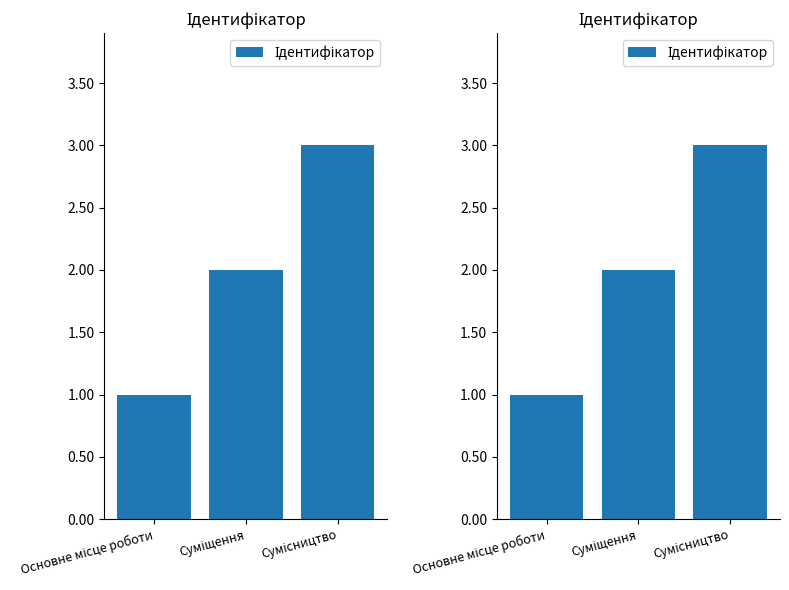

What is the change in value from Основне місце роботи to Суміщення?

+1